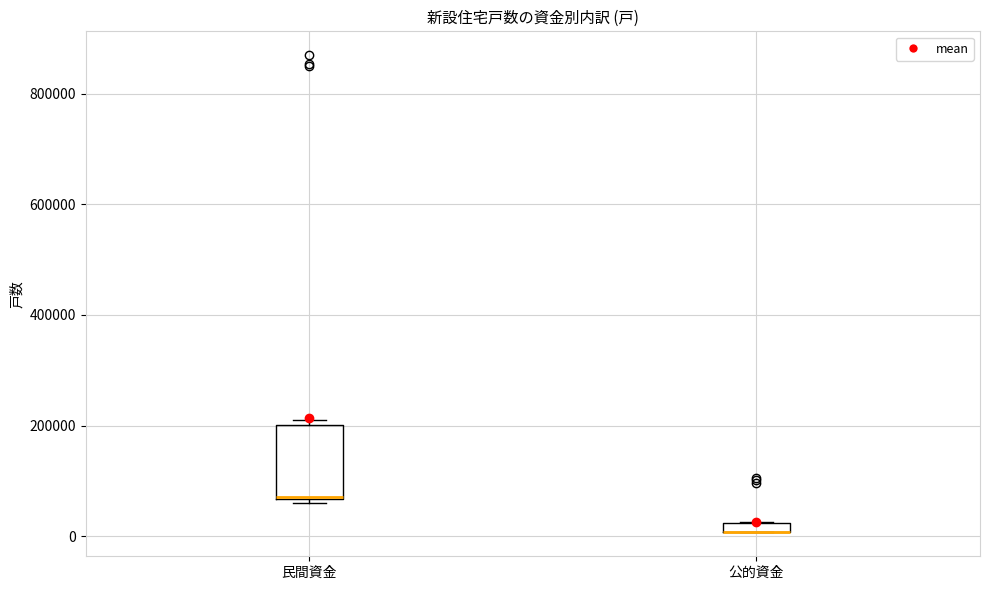

Which box is the tallest, from its lower edge to its upper edge?

民間資金